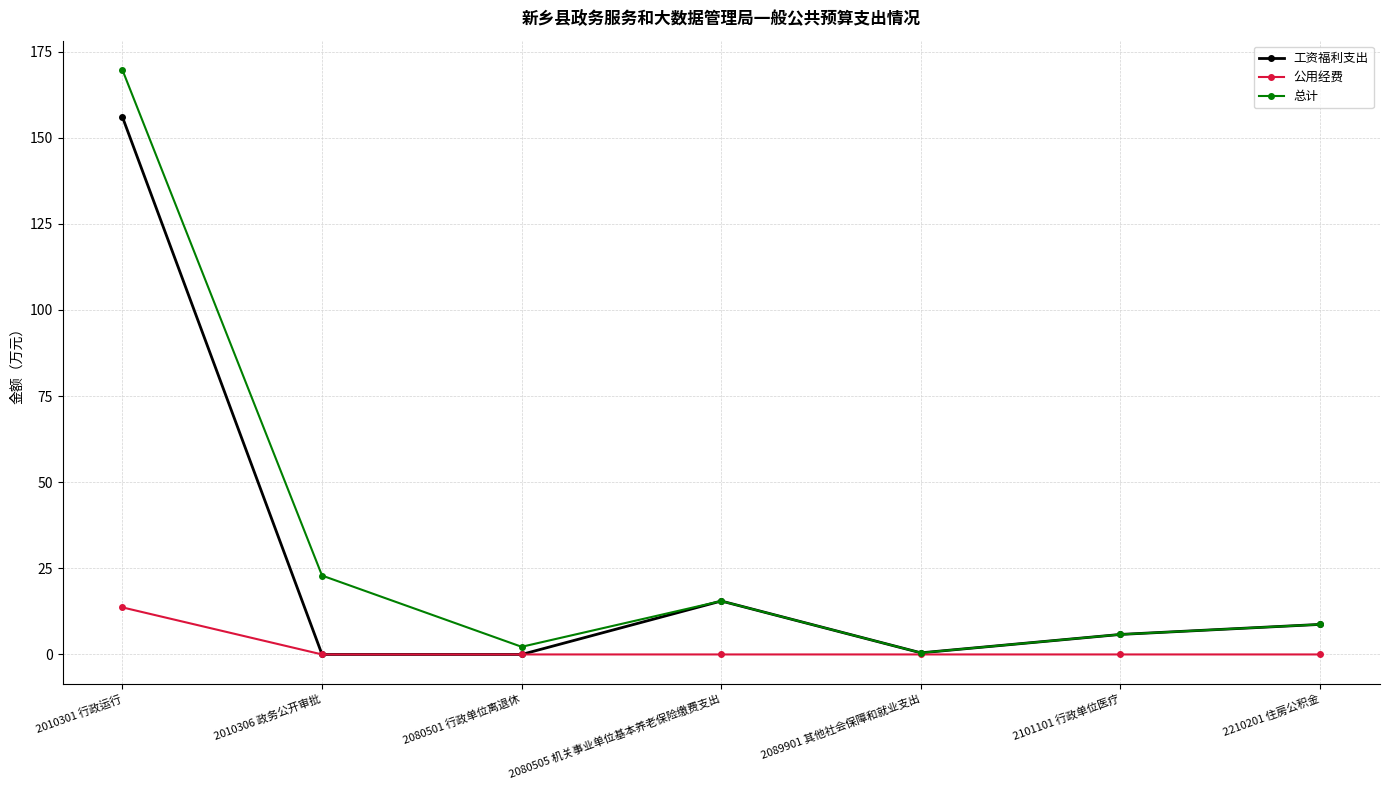

Where is 工资福利支出 nearest to the value 78?

2080505 机关事业单位基本养老保险缴费支出